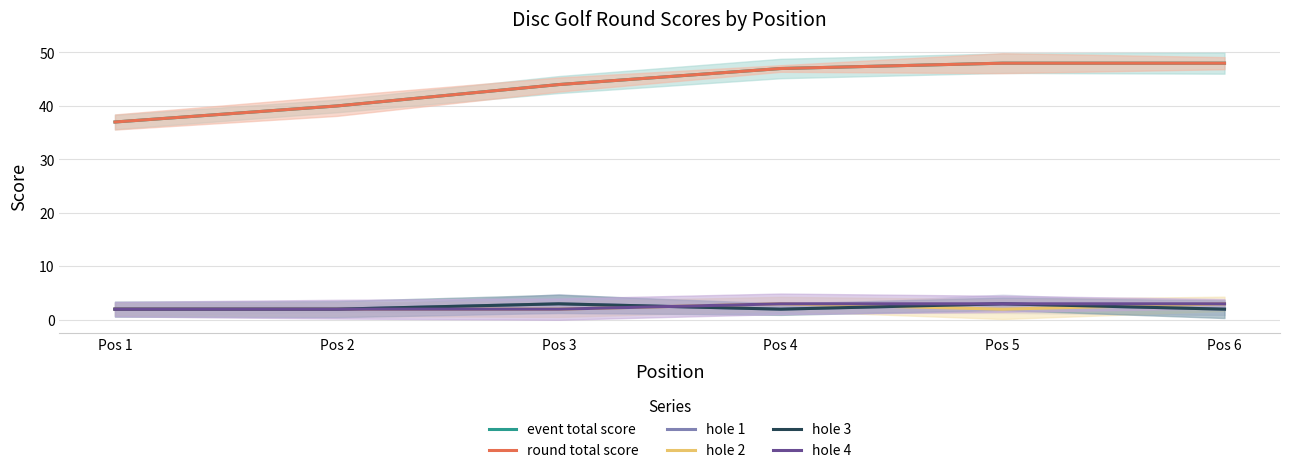

The hole 3 series shows 3 at Pos 3. True or false?

True